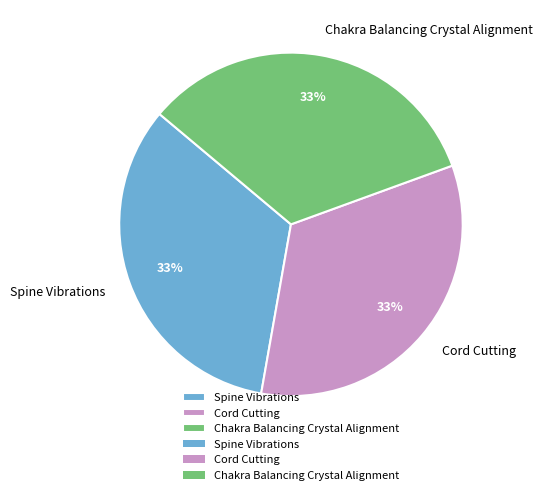

To the nearest percent, what is the average slice percentage?

33%